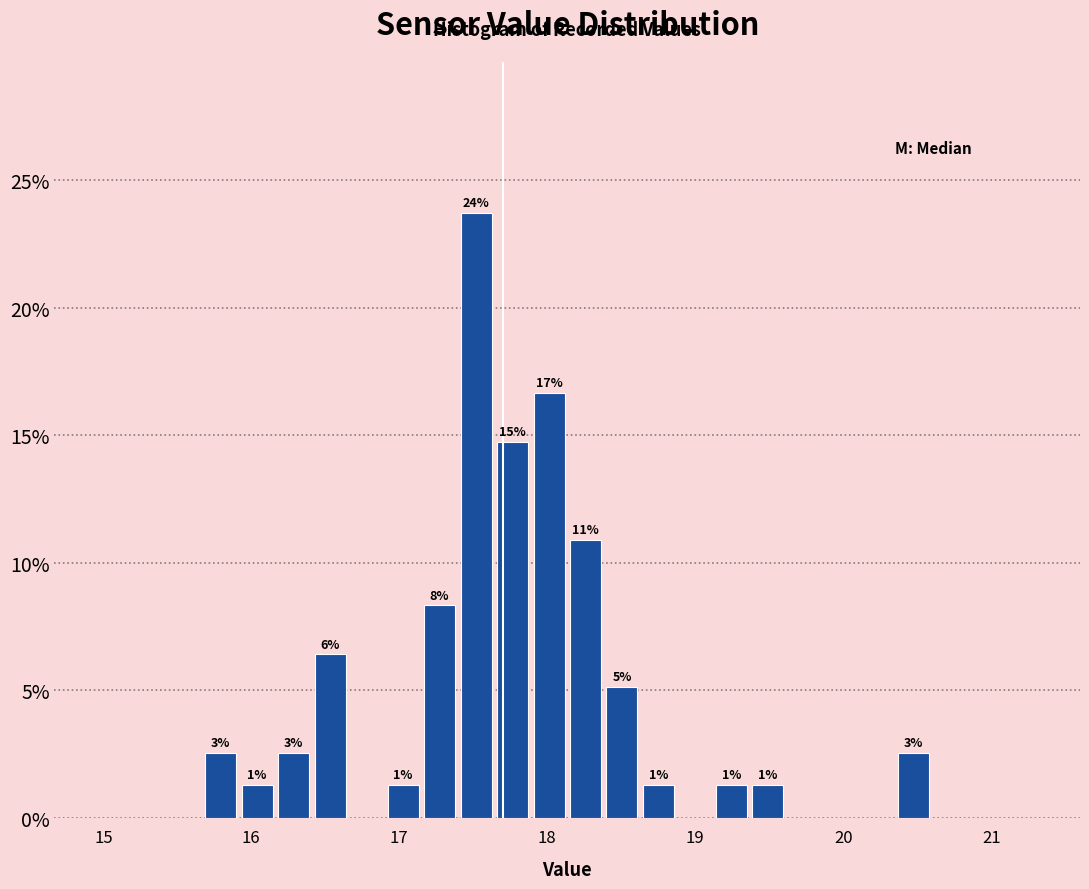

Around what value on the x-axis is the tallest bar? Give the approximate position of its centre, as read against the axis.

17.5